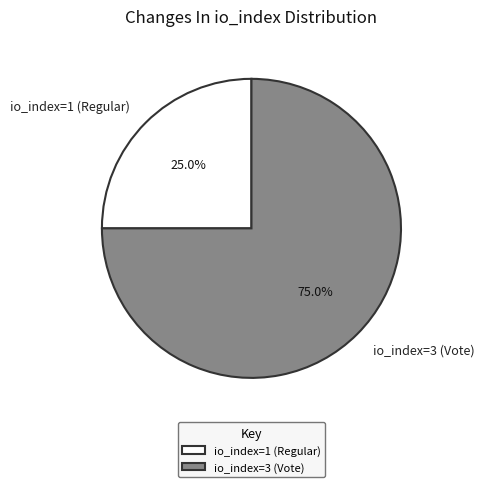

Rank the categories by value from lowest to highest.

io_index=1 (Regular), io_index=3 (Vote)